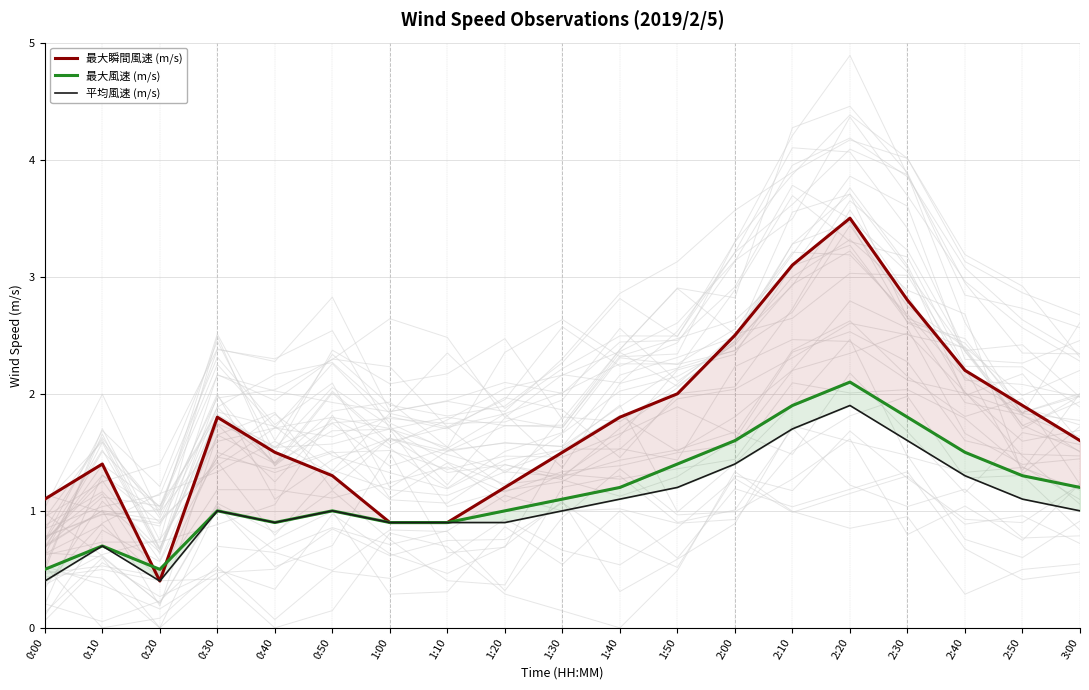

How many values in the 最大瞬間風速 (m/s) series exceed 1?

16